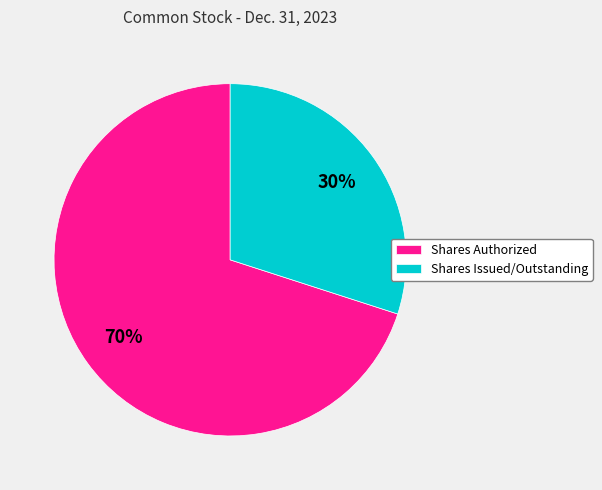

To the nearest percent, what is the average slice percentage?

50%